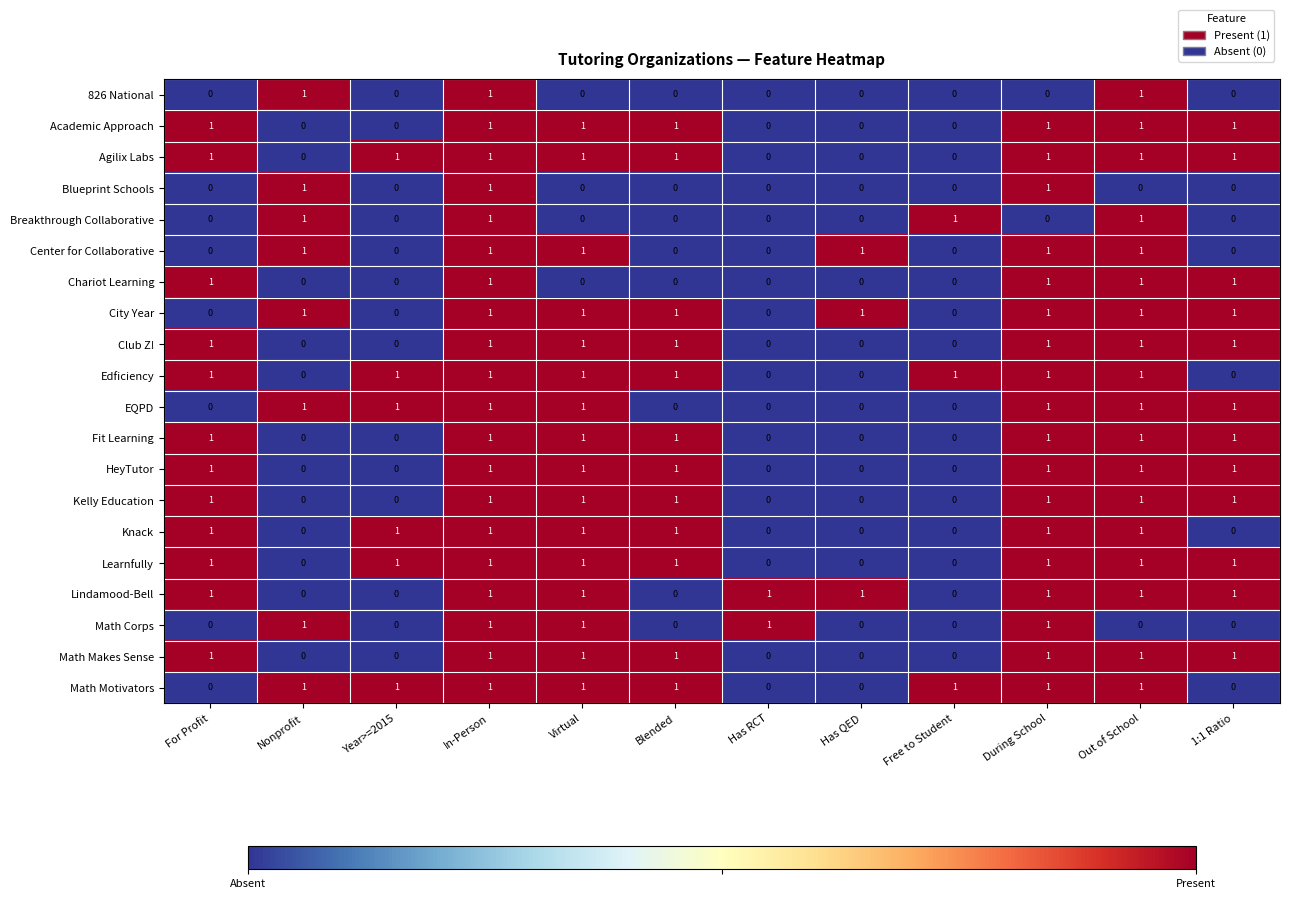

How many Fit Learning values are between 0 and 1?

12